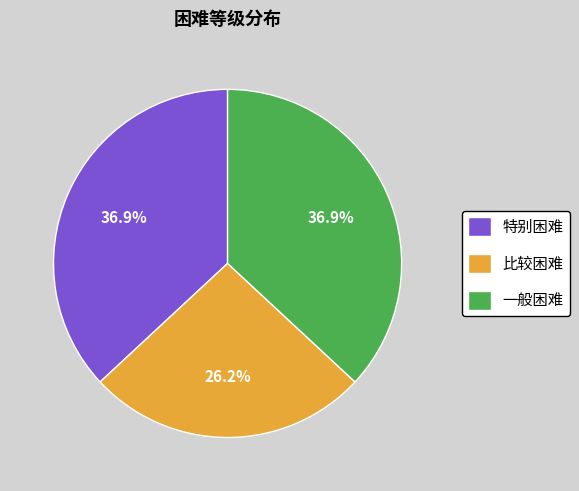

What is the smallest slice in the pie chart?

比较困难